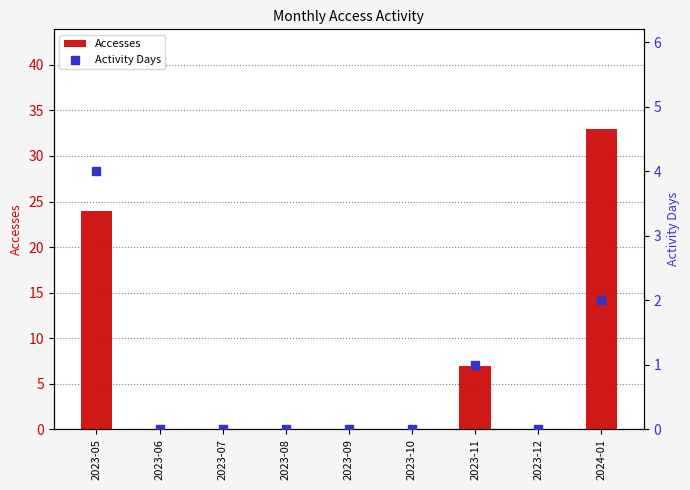

Which series contains the highest Y value?

Accesses